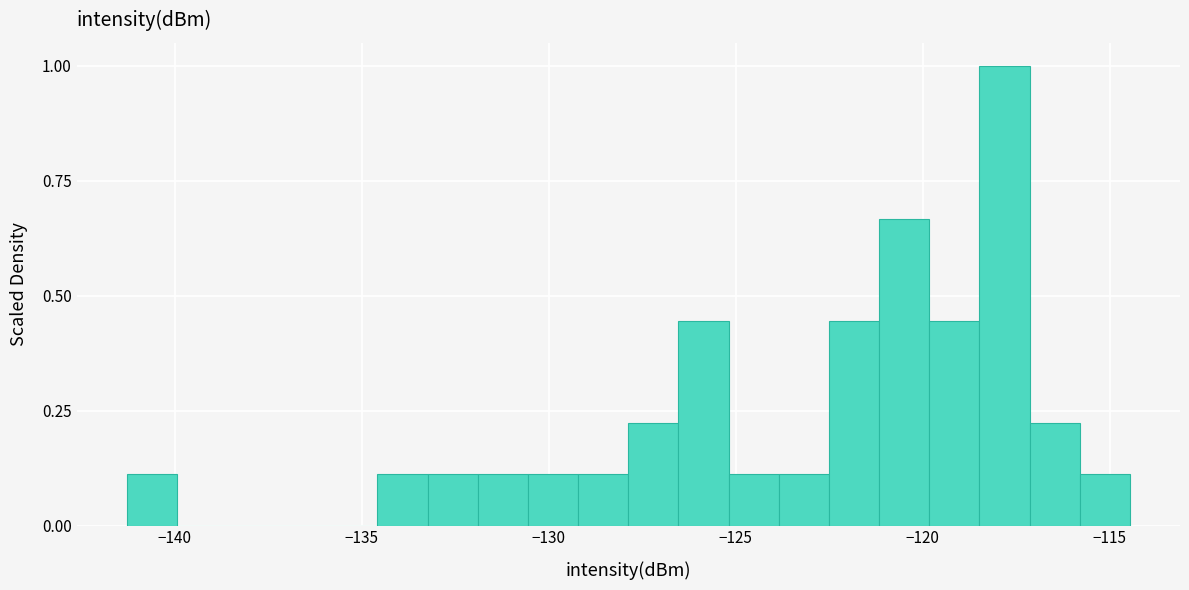

Read against the x-axis, roughly where is the centre of the tallest bar?

-118.0